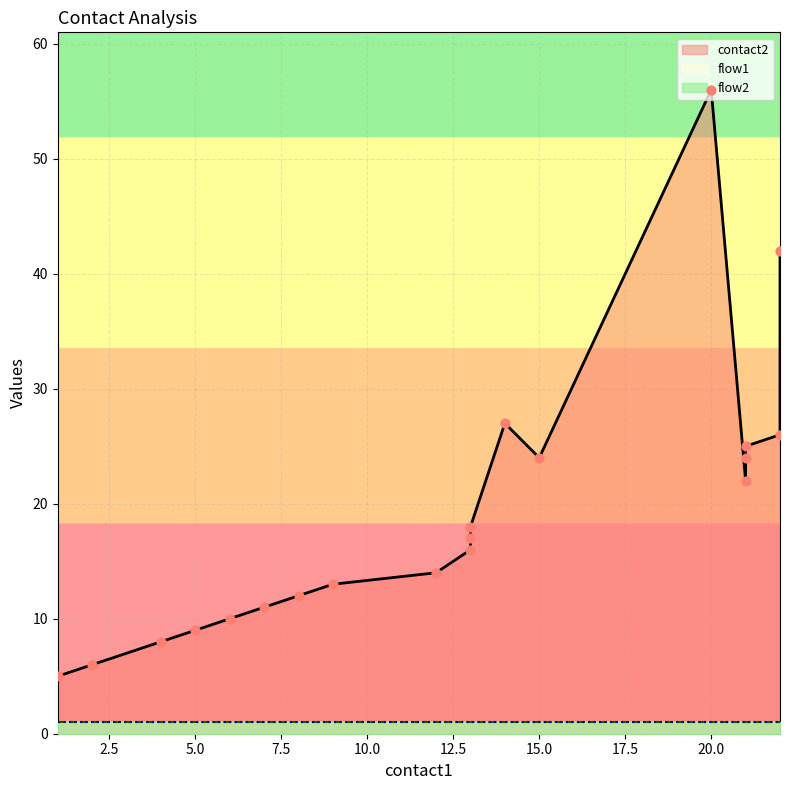

Which series has the widest spread of Y values?

contact2